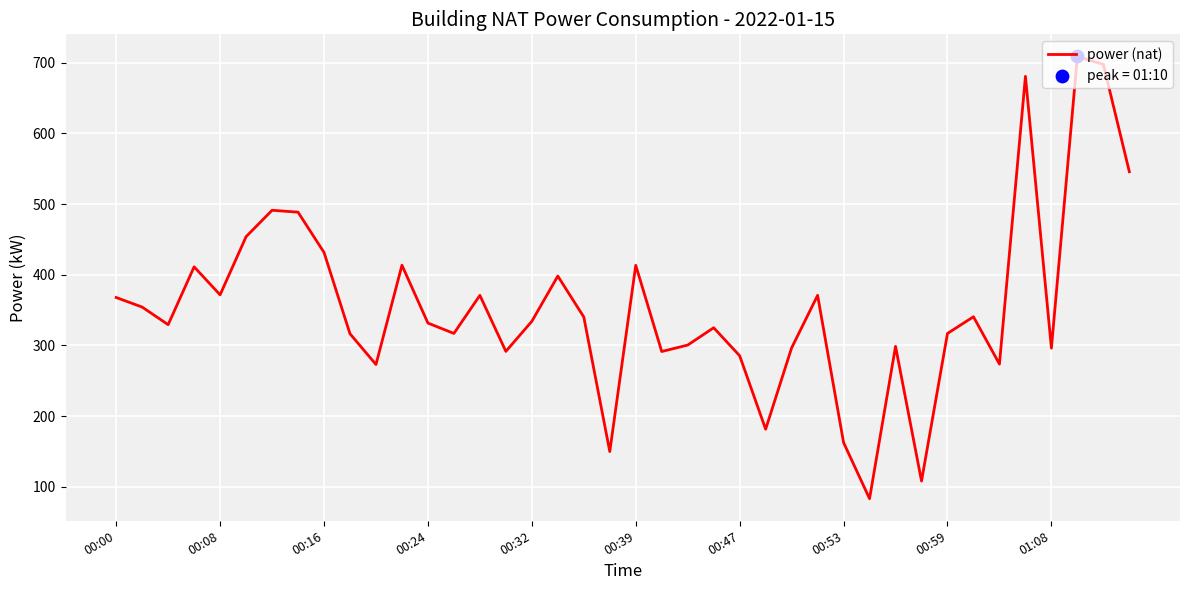

What is the difference between the maximum and minimum values?

625.4